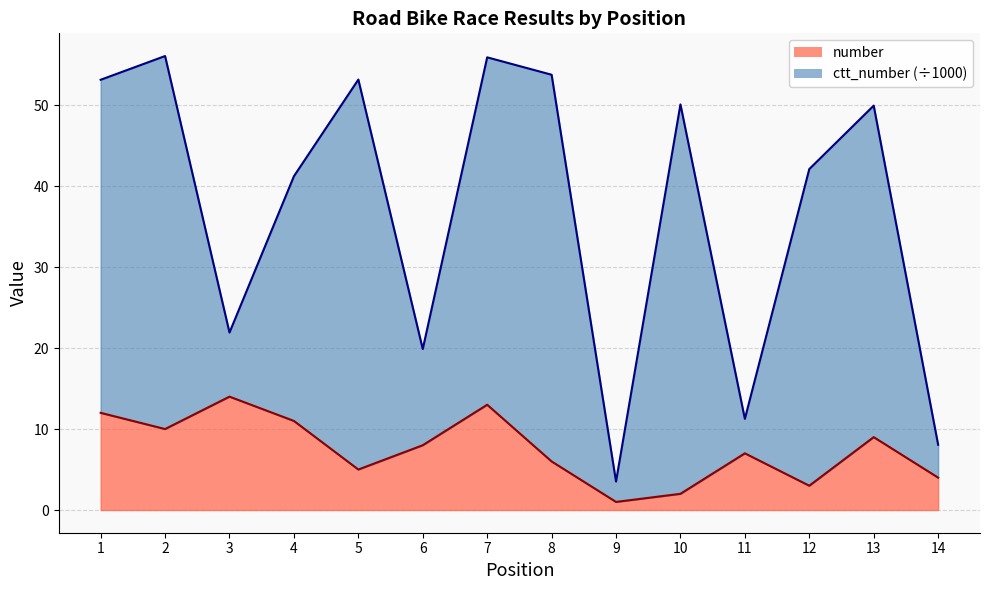

What is the approximate value at 6?

8